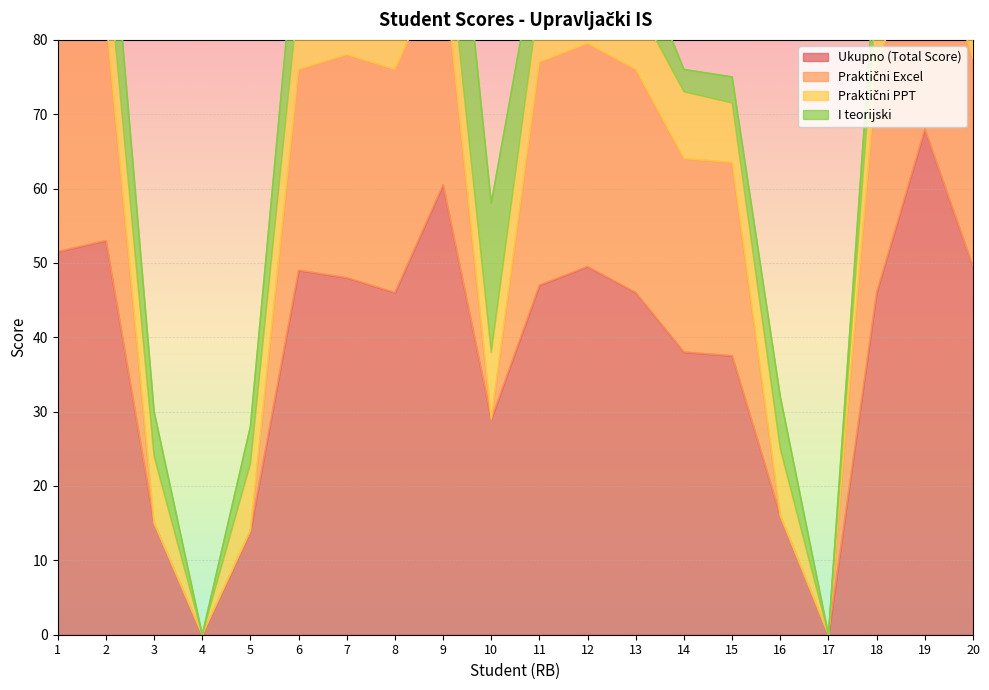

At which category does Ukupno (Total Score) reach its first local valley?

4